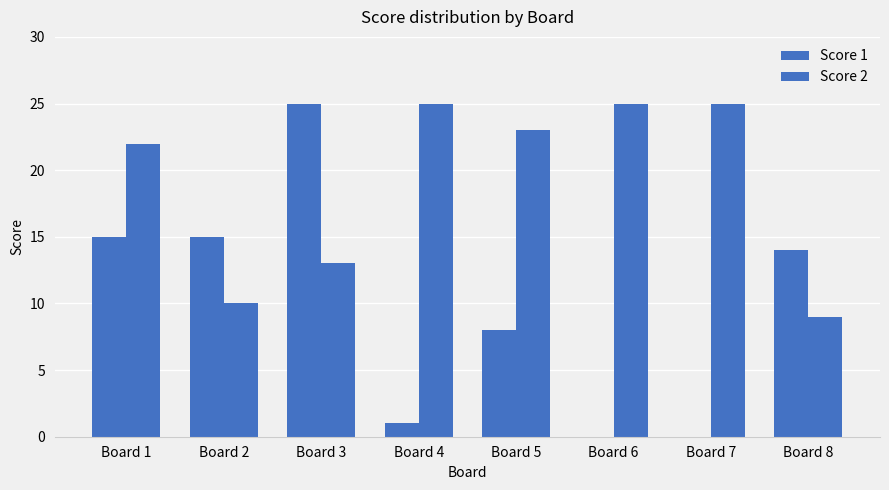

Which series has the largest total across all categories?

Score 2